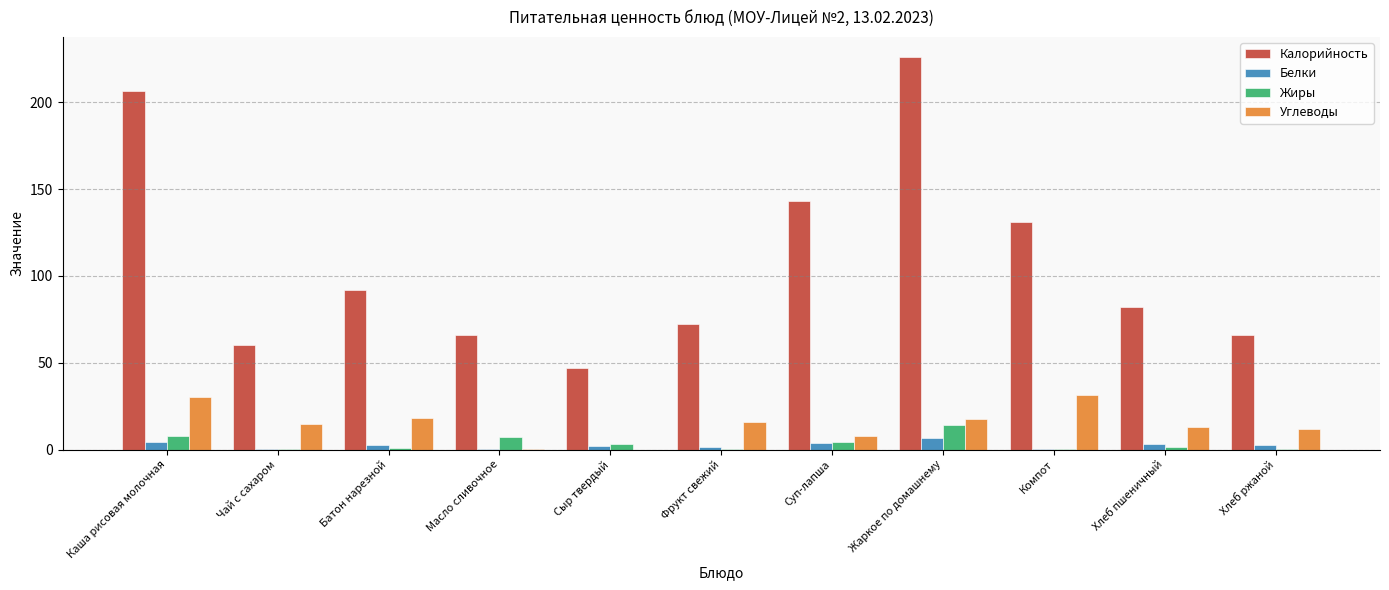

Which category has the highest value in the Жиры series?

Жаркое по домашнему